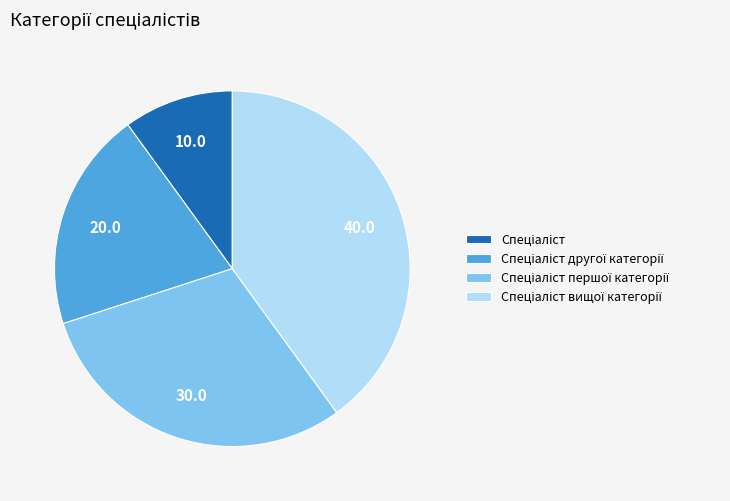

Does any single category account for the majority?

No